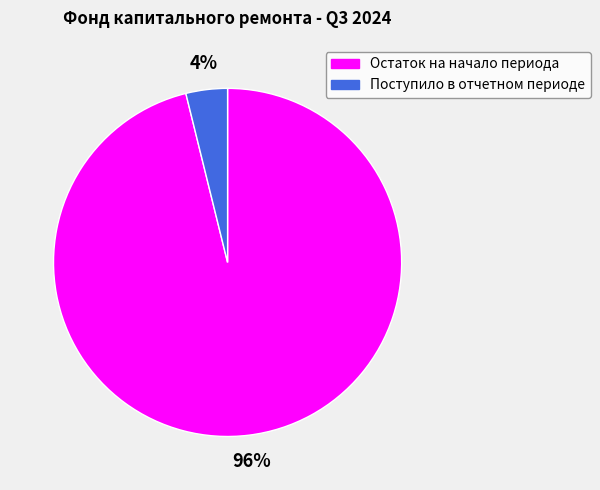

Combined, do Остаток на начало периода and Поступило в отчетном периоде account for over 50%?

Yes